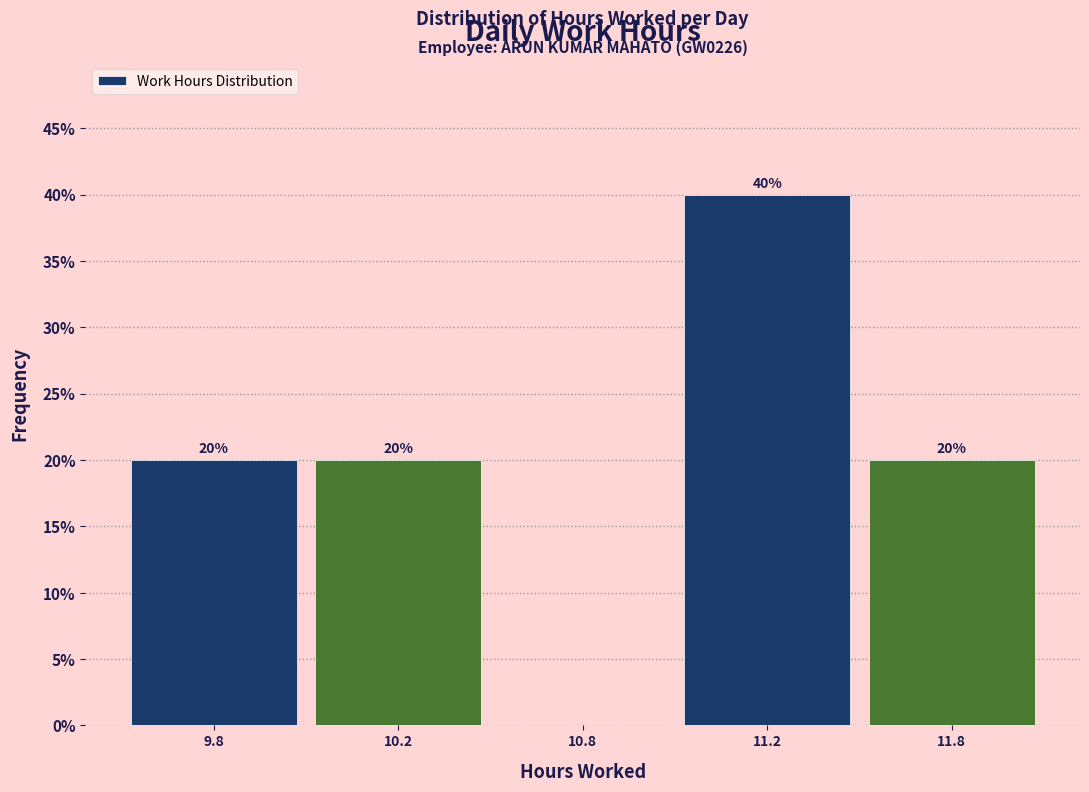

Reading right to left, extract all data points from this chart.

11.8=20	11.2=40	10.8=0	10.2=20	9.8=20